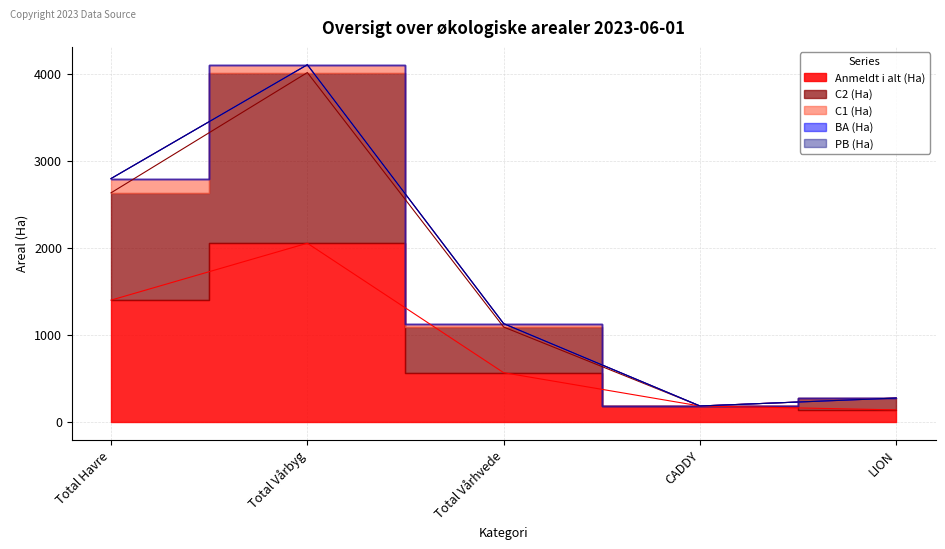

What is the difference between the maximum and minimum values in the C1 (Ha) series?

164.0